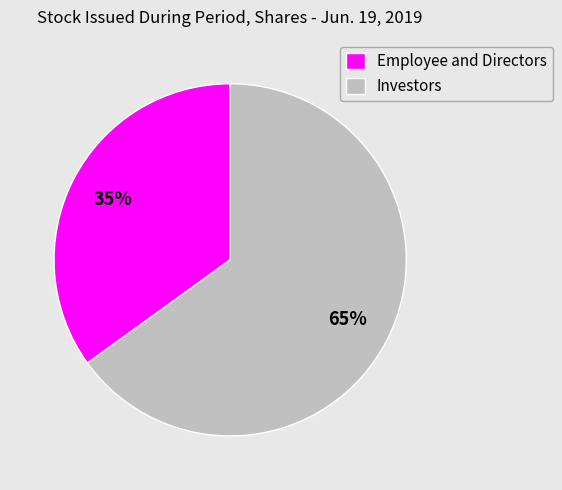

Do Employee and Directors and Investors together represent more than half of the pie?

Yes